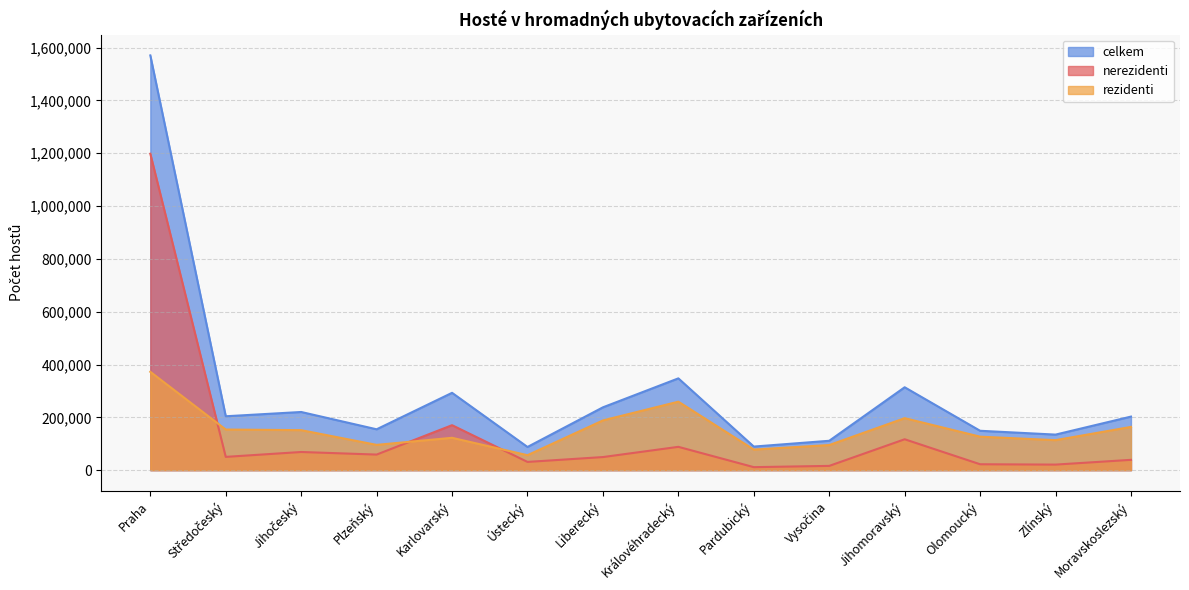

What is the minimum value for rezidenti?

56621